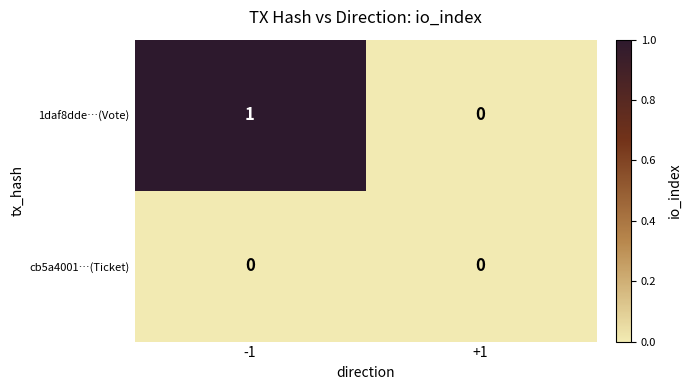

At -1, list the series in order from largest to smallest.

1daf8dde…(Vote), cb5a4001…(Ticket)